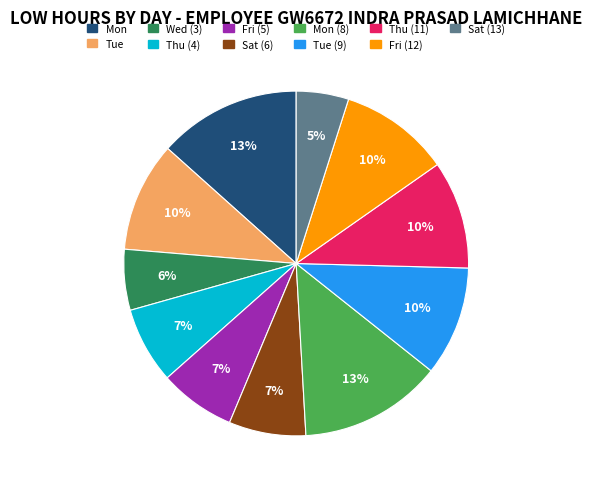

To the nearest percent, what is the average slice percentage?

9%